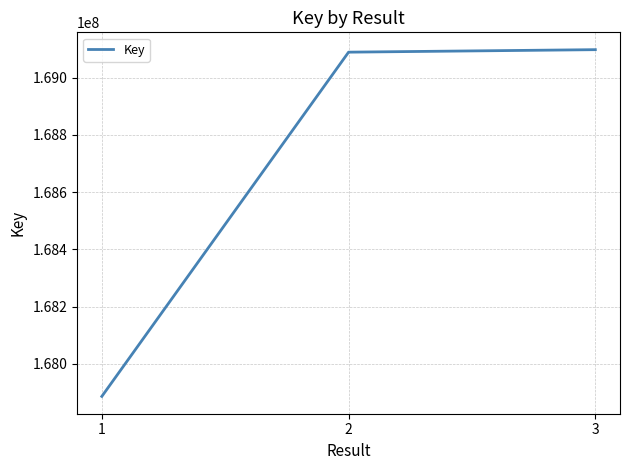

How many series are shown in this chart?

1